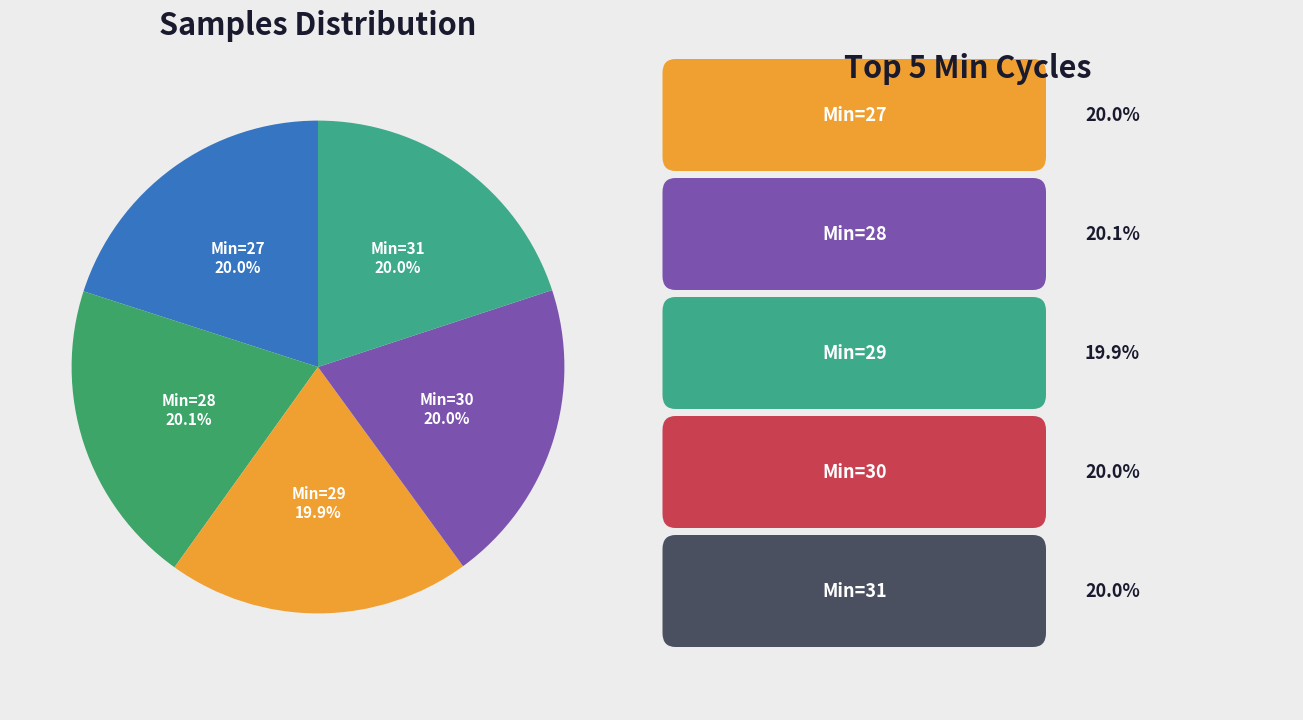

Which category has the smallest portion of the pie?

Min_cycle=29